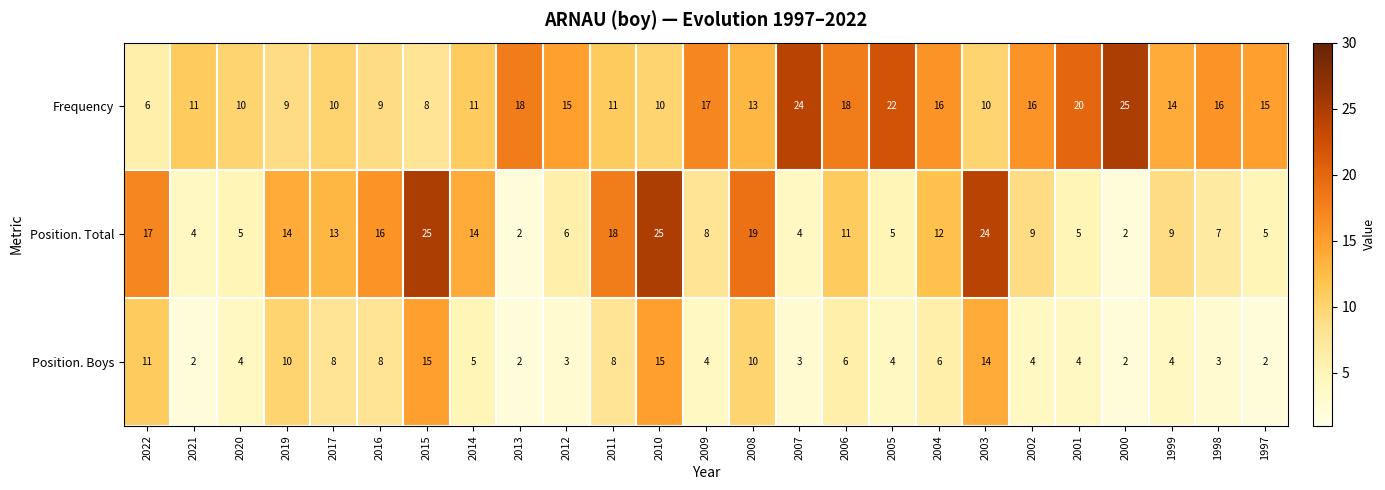

Rank the series at 2010 from highest to lowest value.

Position. Total, Position. Boys, Frequency